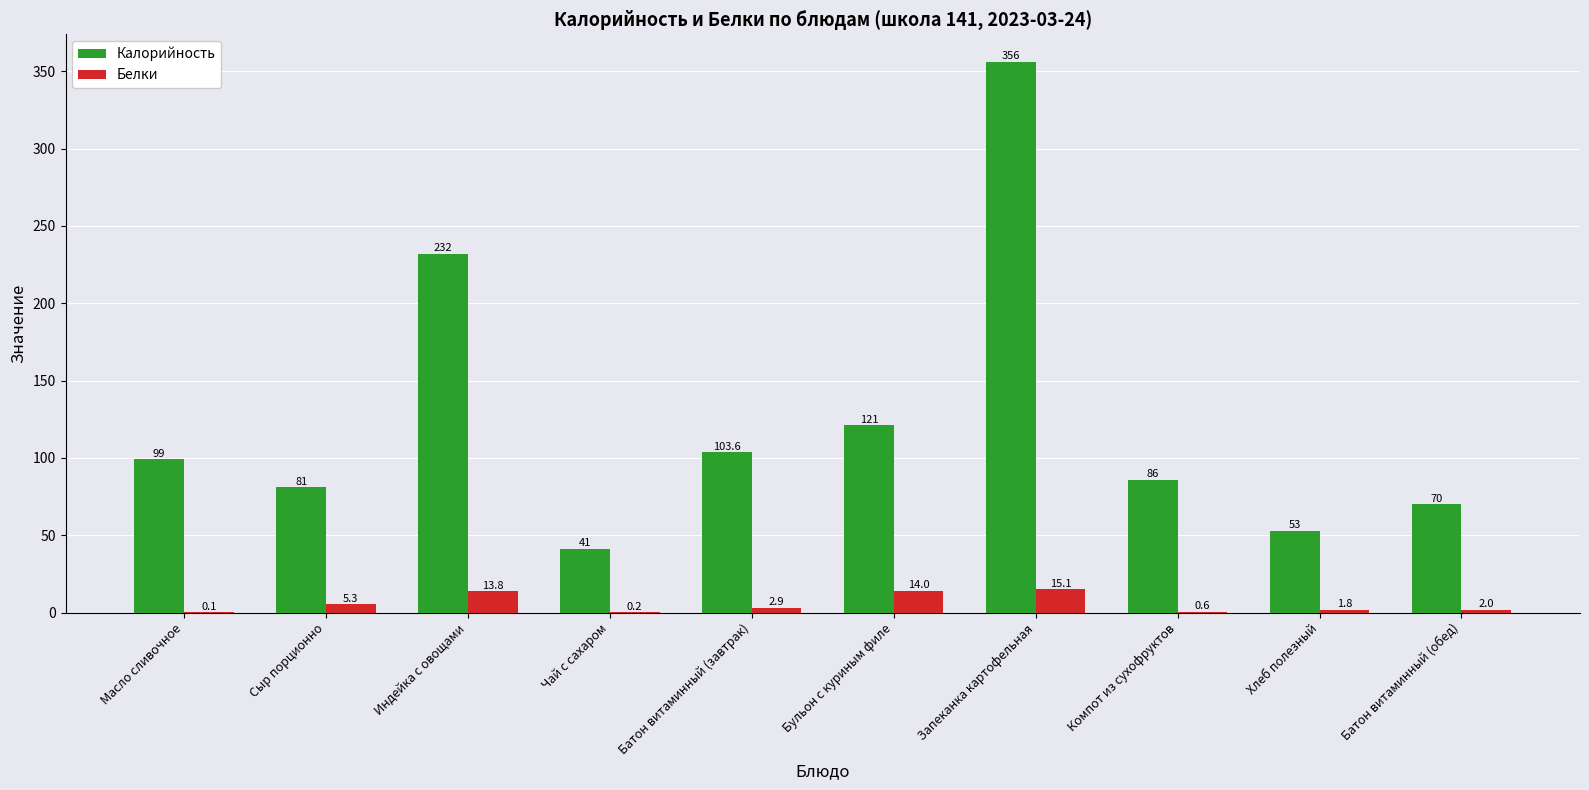

What is the total value across all series at Запеканка картофельная?

371.1